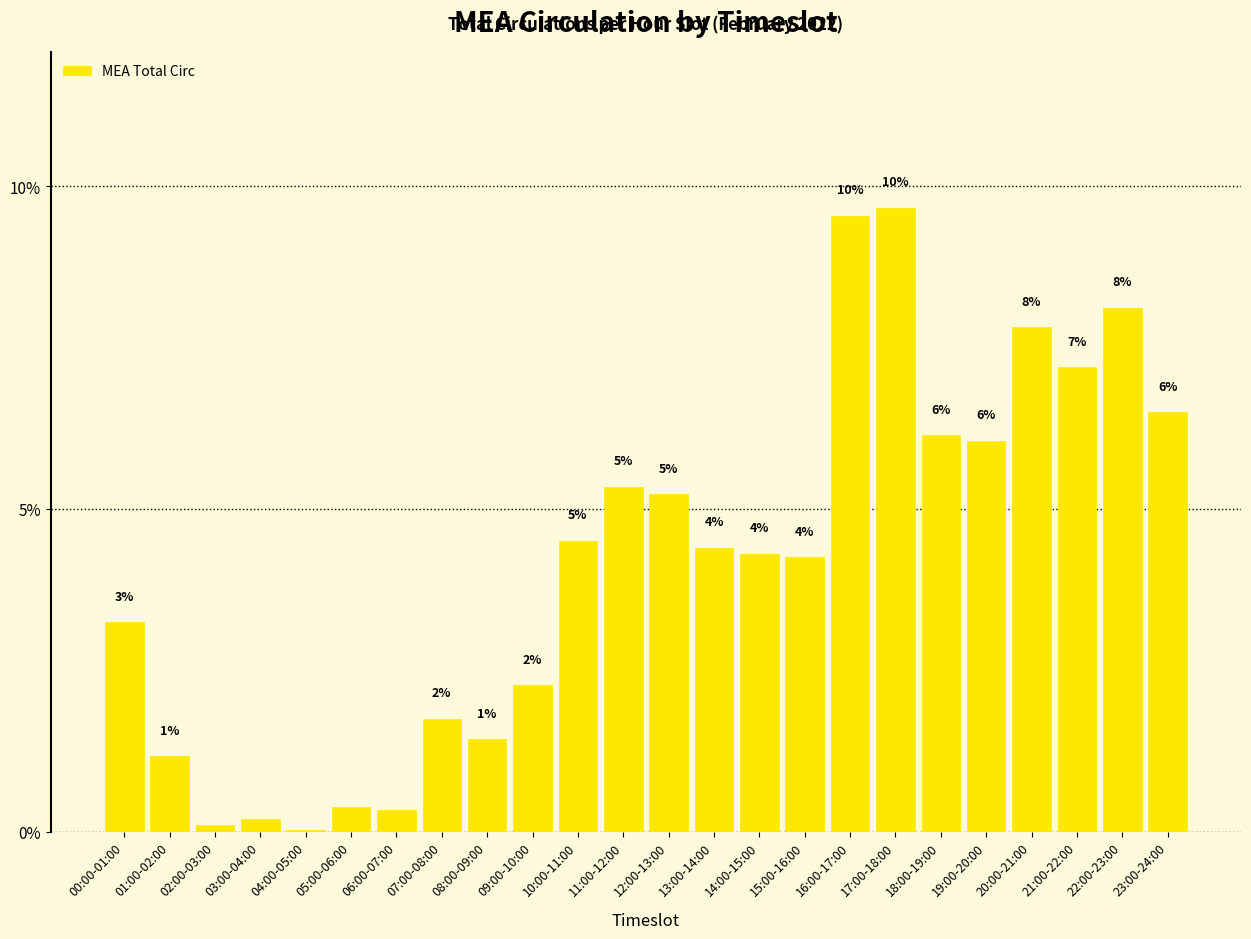

What is the greatest value displayed?

9.7